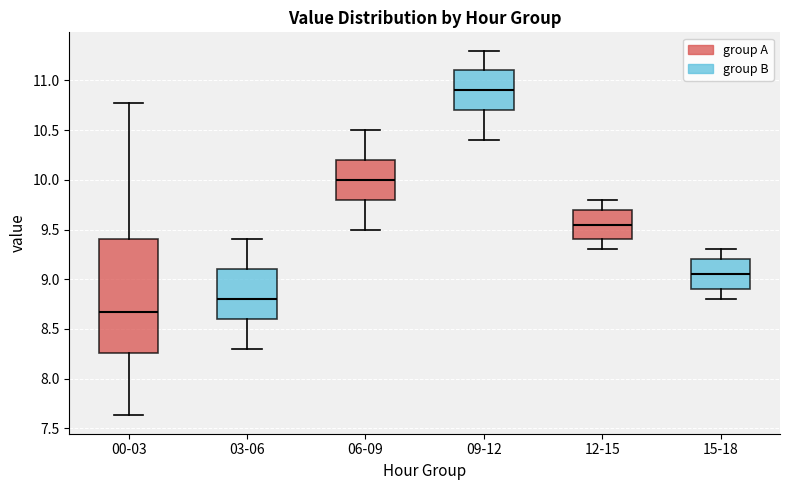

Reading left to right, read every box against the y-axis: the position of its median line, the range the box covers, and the ends of its whiskers. The values are not printed on the chart, so give them approximately, as read against the axis.

00-03: median 8.65, box 8.25 to 9.40, whiskers 7.65 to 10.75
03-06: median 8.80, box 8.60 to 9.10, whiskers 8.30 to 9.40
06-09: median 10.00, box 9.80 to 10.20, whiskers 9.50 to 10.50
09-12: median 10.90, box 10.70 to 11.10, whiskers 10.40 to 11.30
12-15: median 9.55, box 9.40 to 9.70, whiskers 9.30 to 9.80
15-18: median 9.05, box 8.90 to 9.20, whiskers 8.80 to 9.30